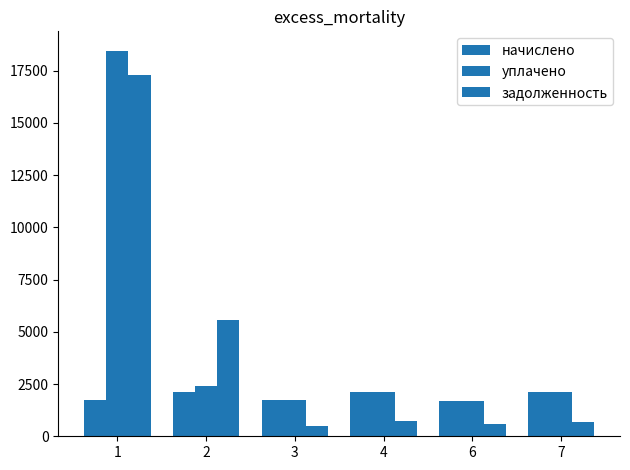

True or false: уплачено has a value of 530.6 at 3.

False